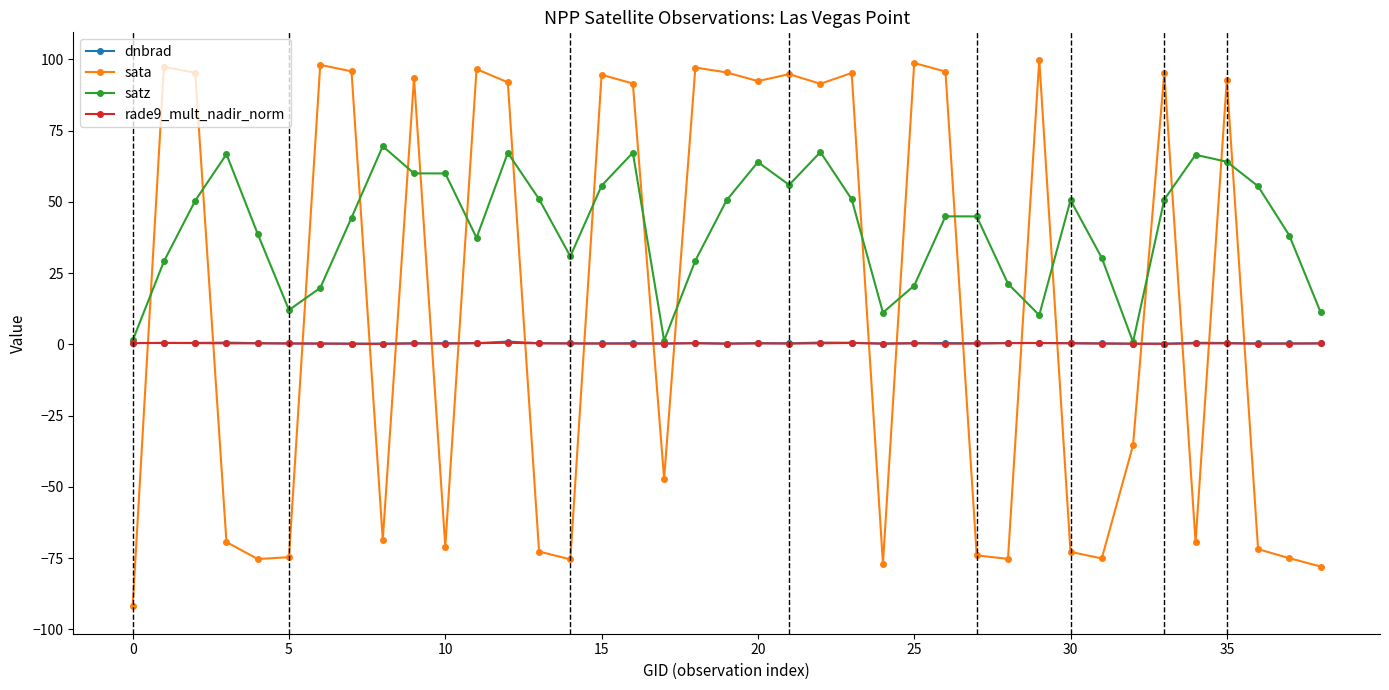

What is the value of the satz point at the 22nd from the left?

56.0